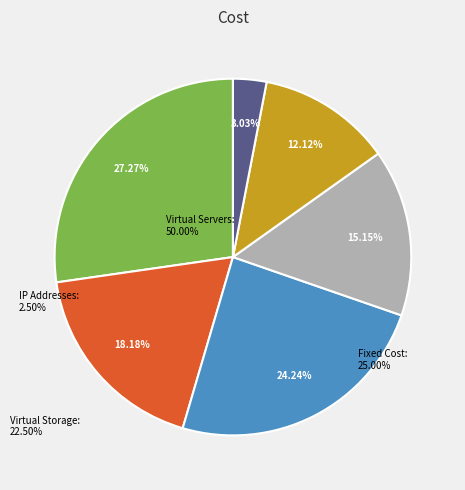

Is there a majority slice in this chart?

No